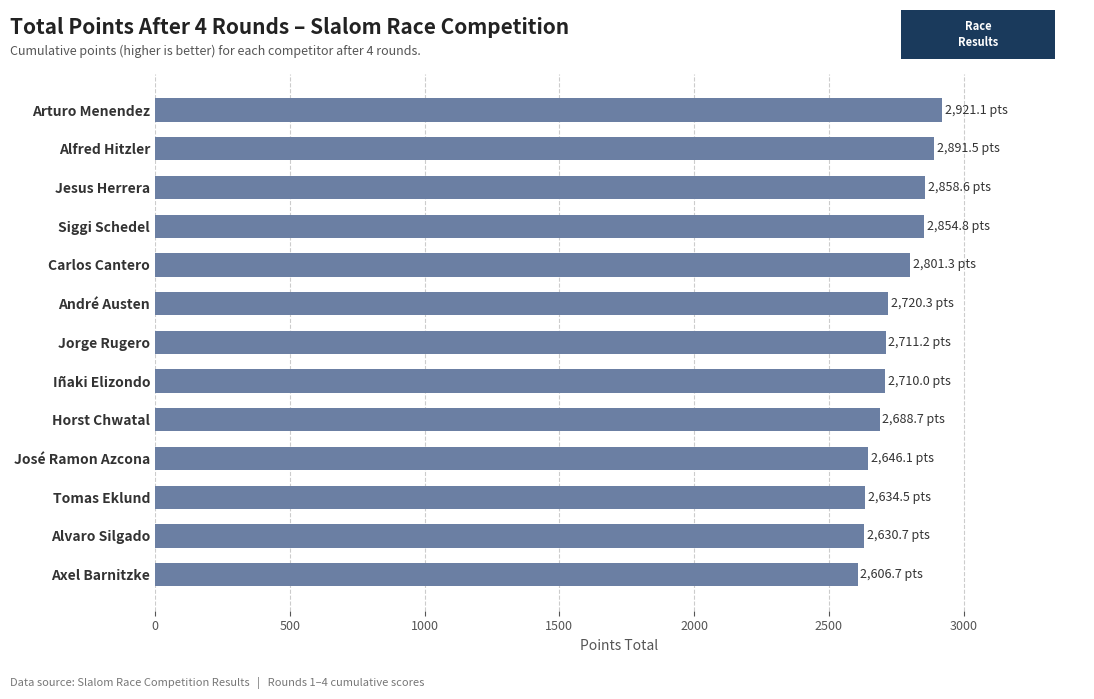

What is the difference between the maximum and minimum values?

314.3